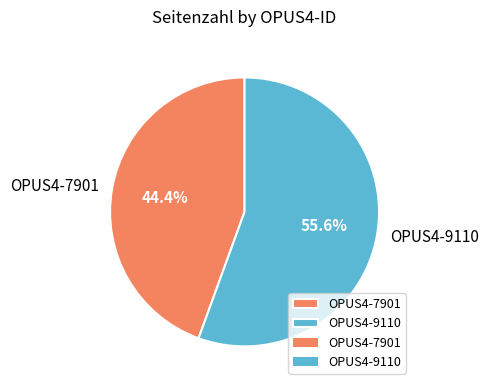

Is there a majority slice in this chart?

Yes